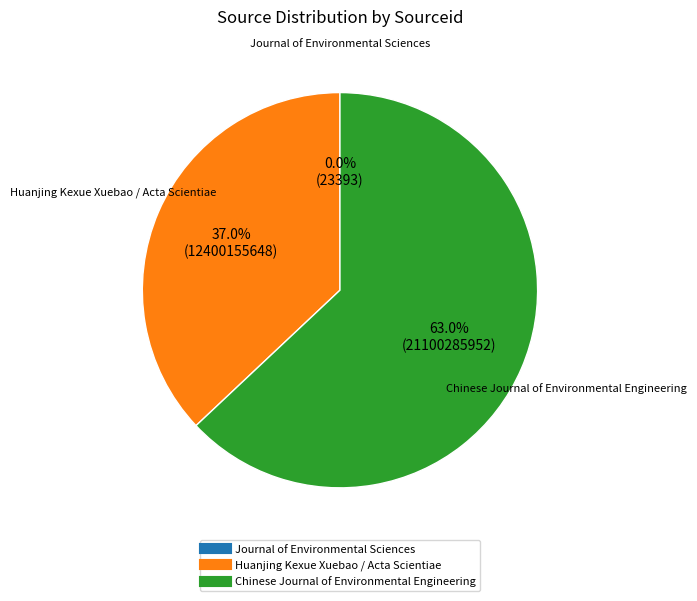

Which slice is the largest?

Chinese Journal of Environmental Engineering